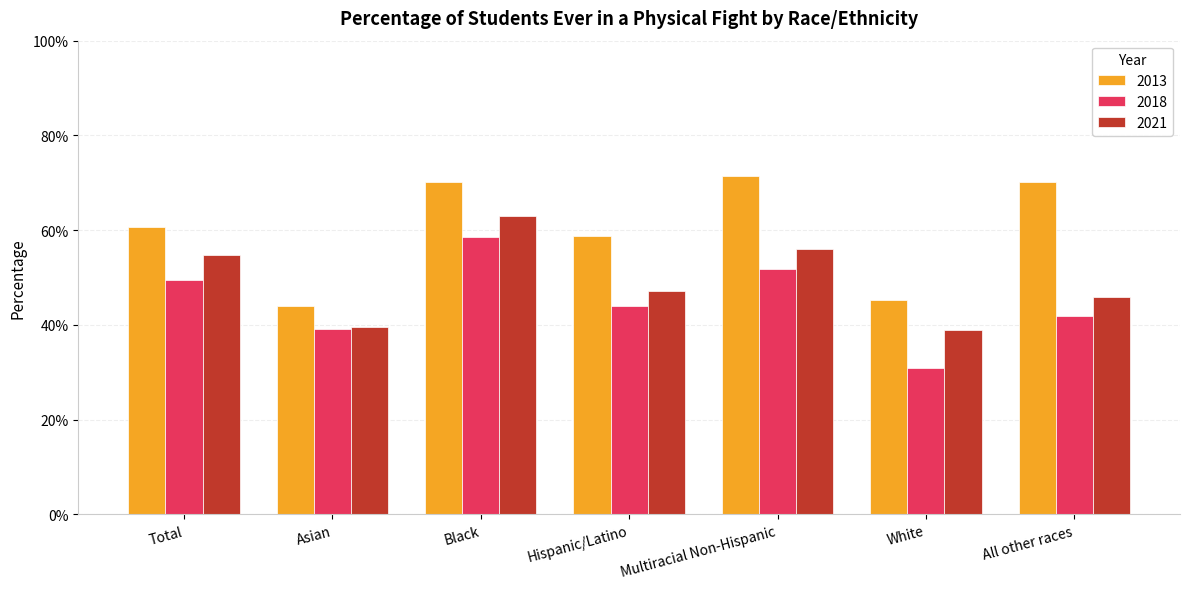

What is the spread (max minus min) of values at Hispanic/Latino?

0.1